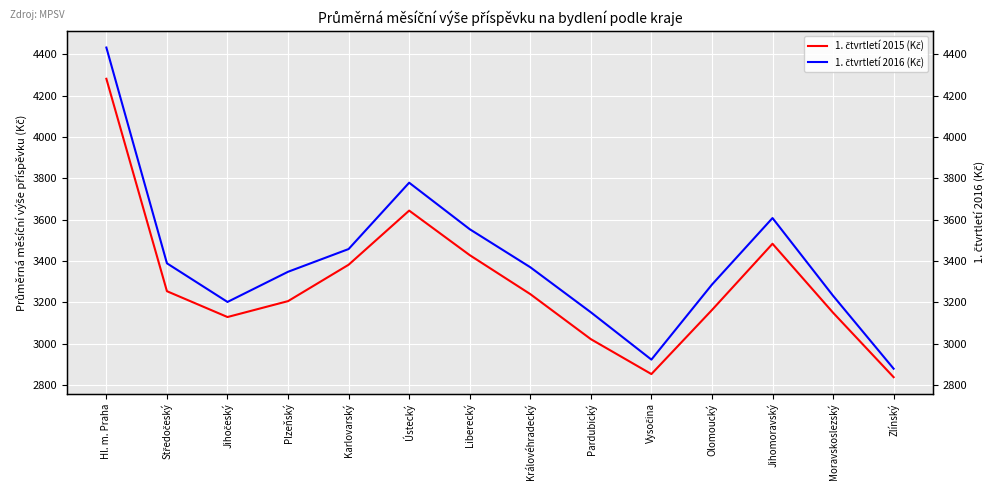

True or false: 1. čtvrtletí 2015 (Kč) and 1. čtvrtletí 2016 (Kč) intersect in this chart.

False